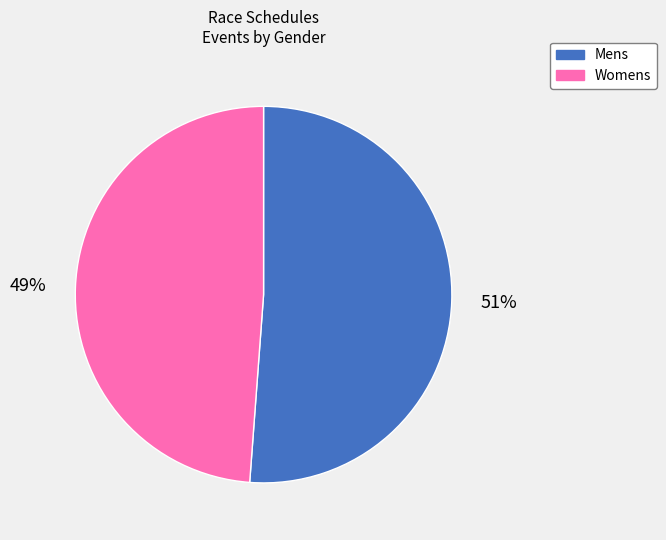

To the nearest percent, what percentage of the pie is Womens?

49%